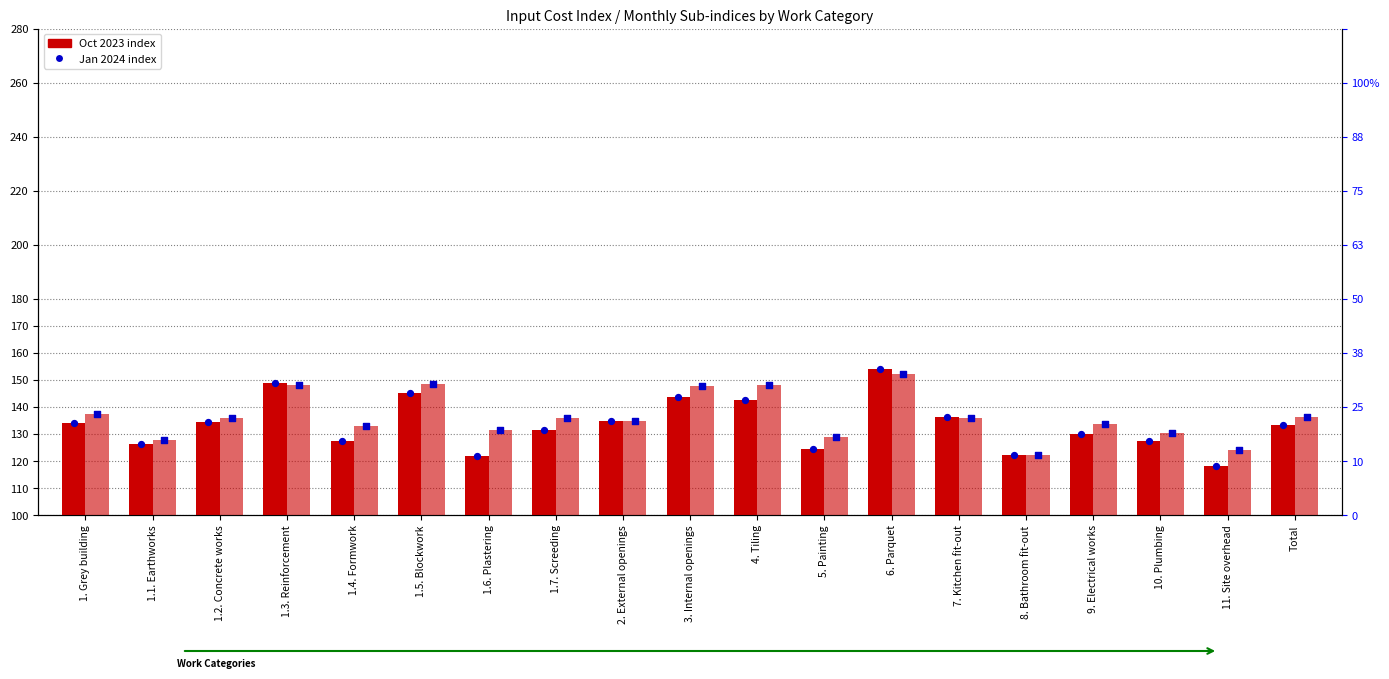

Is the value of Oct 2023 at 1.4. Formwork greater than the value of Jan 2024 at 1.6. Plastering?

No